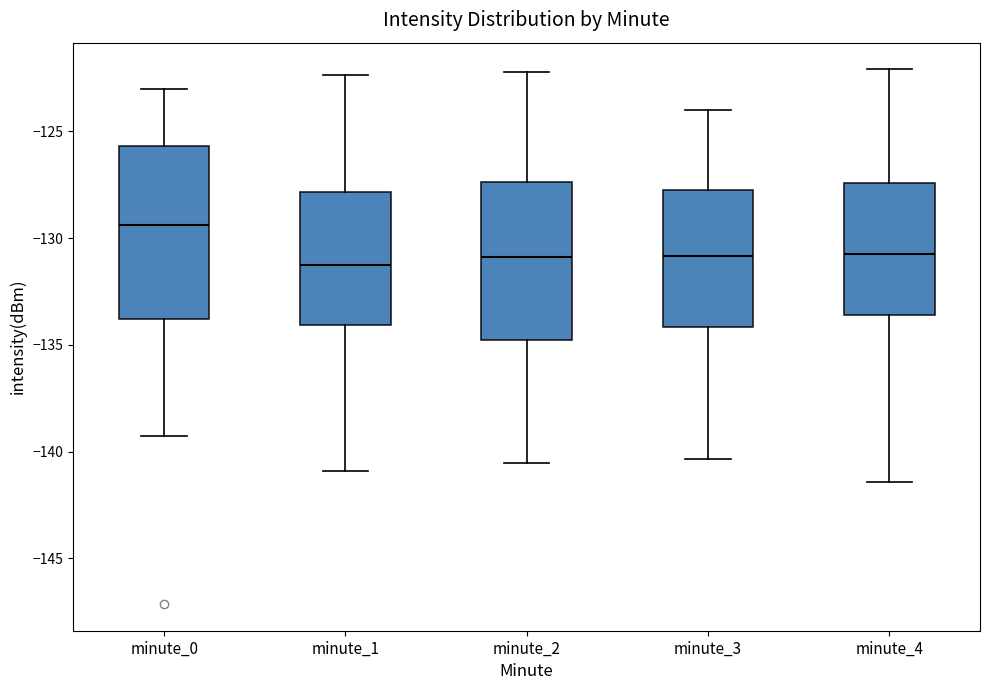

Reading left to right, transcribe this box plot: for each box, give where its median line is, the range the box spans, and where its two whiskers end, as read against the y-axis. The values are not printed on the chart, so give them approximately, as read against the axis.

minute_0: median -129.5, box -134.0 to -125.5, whiskers -139.0 to -123.0
minute_1: median -131.5, box -134.0 to -128.0, whiskers -141.0 to -122.5
minute_2: median -131.0, box -135.0 to -127.5, whiskers -140.5 to -122.0
minute_3: median -131.0, box -134.0 to -127.5, whiskers -140.5 to -124.0
minute_4: median -131.0, box -133.5 to -127.5, whiskers -141.5 to -122.0